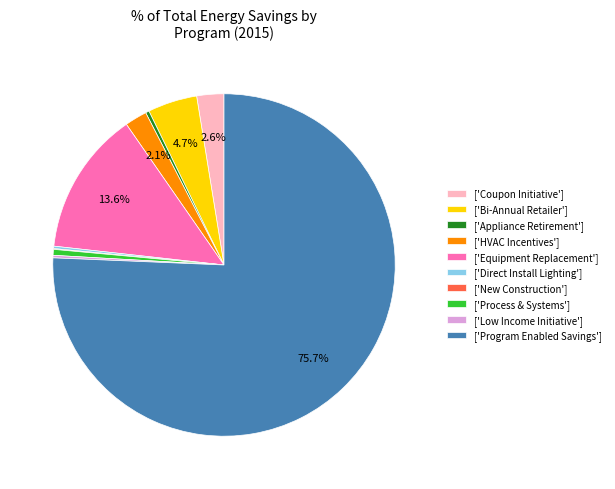

What is the majority slice?

['Program Enabled Savings']